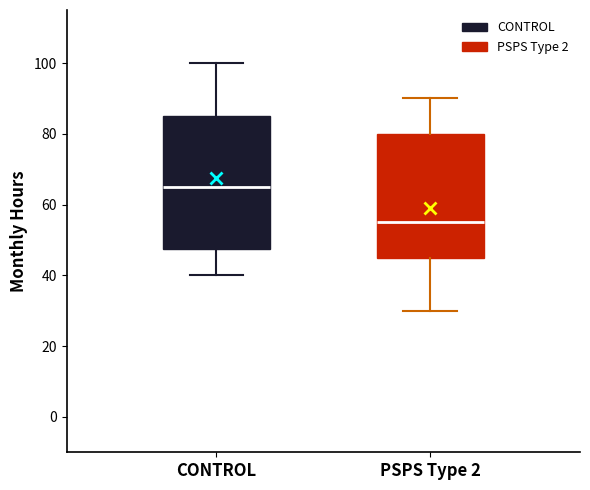

Reading left to right, read every box against the y-axis: the position of its median line, the range the box covers, and the ends of its whiskers. The values are not printed on the chart, so give them approximately, as read against the axis.

CONTROL: median 66, box 48 to 86, whiskers 40 to 100
PSPS Type 2: median 56, box 46 to 80, whiskers 30 to 90